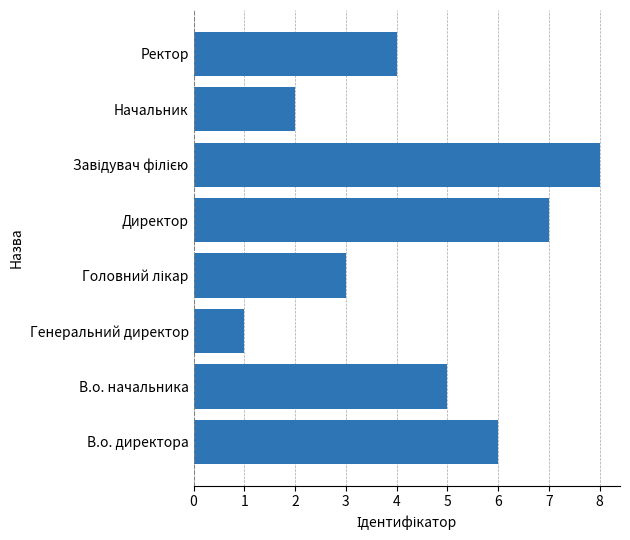

Reading bottom to top, transcribe all the data shown in this chart.

6	5	1	3	7	8	2	4